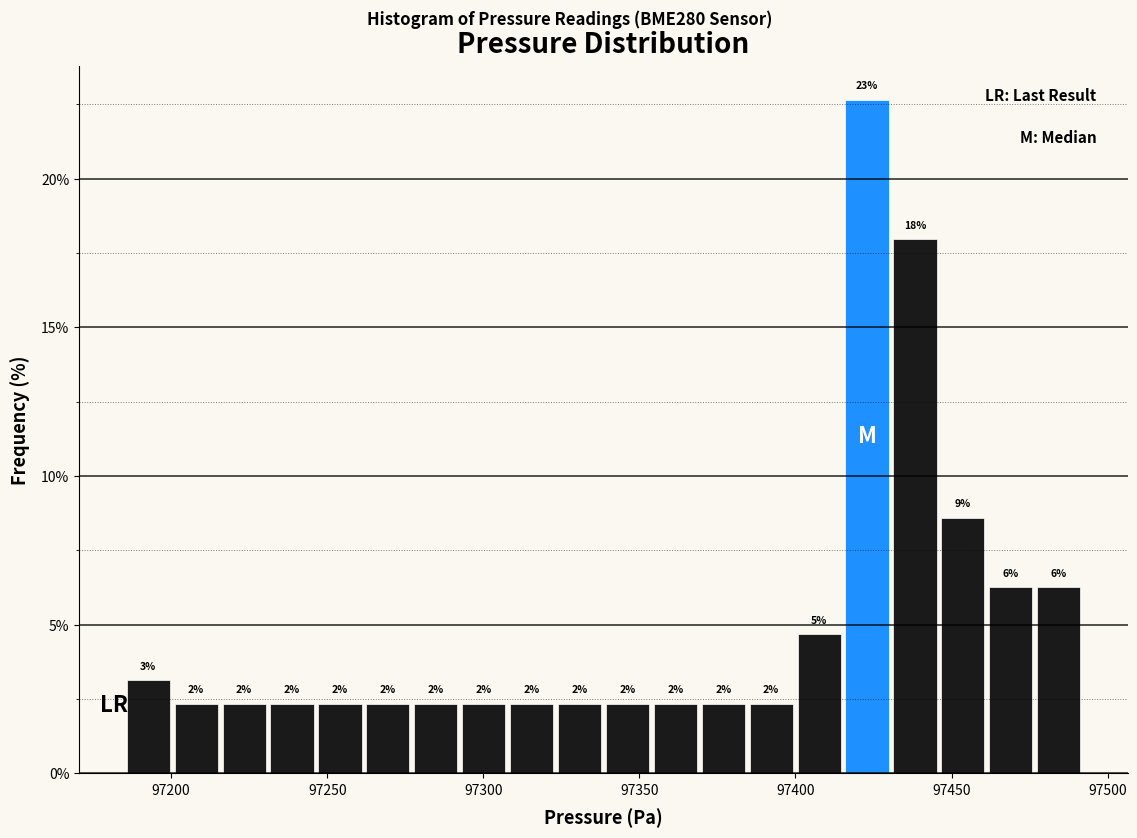

Around what value on the x-axis is the tallest bar? Give the approximate position of its centre, as read against the axis.

97425